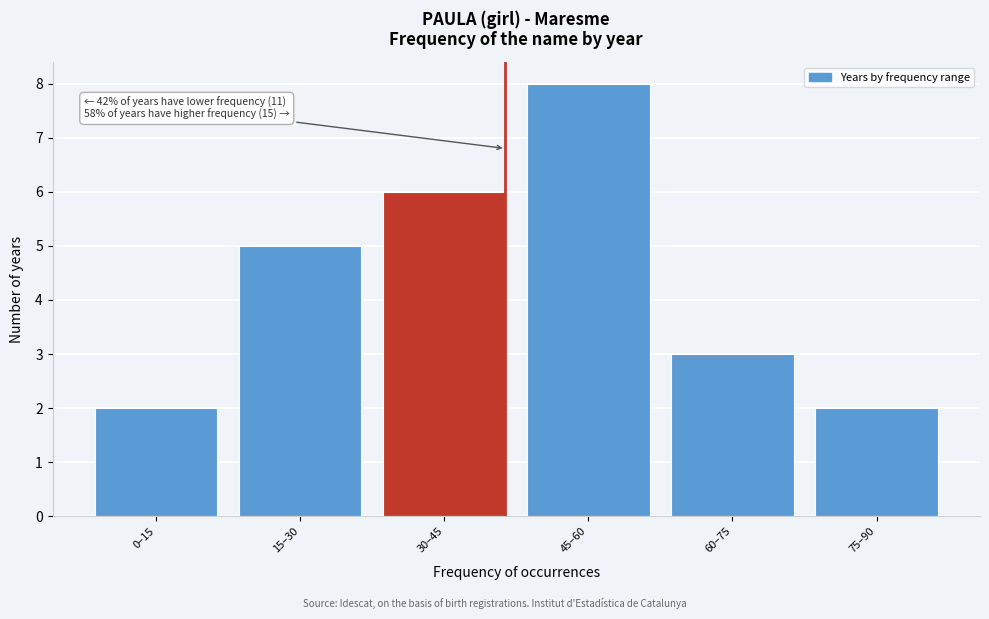

Reading left to right, transcribe all the data shown in this chart.

2	5	6	8	3	2